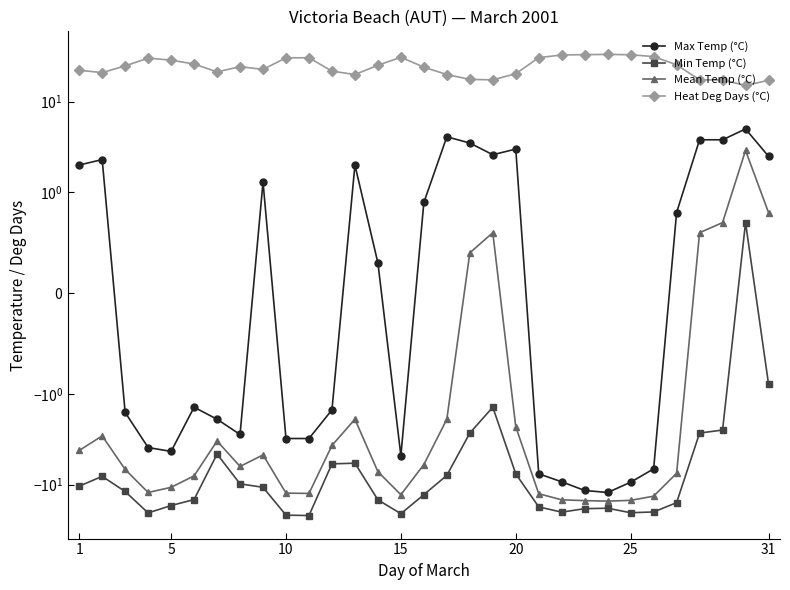

What is the sum of all Max Temp (°C) values?

-47.3